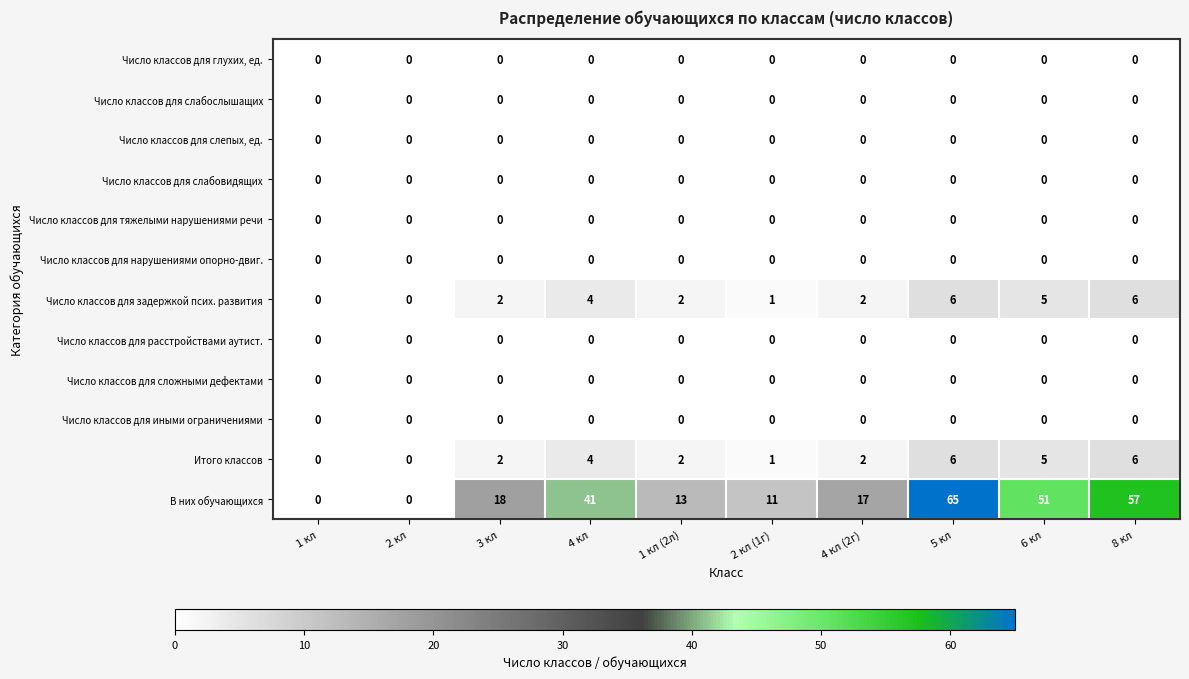

What is the difference between the second highest and second lowest values in the Число классов для задержкой псих. развития series?

6